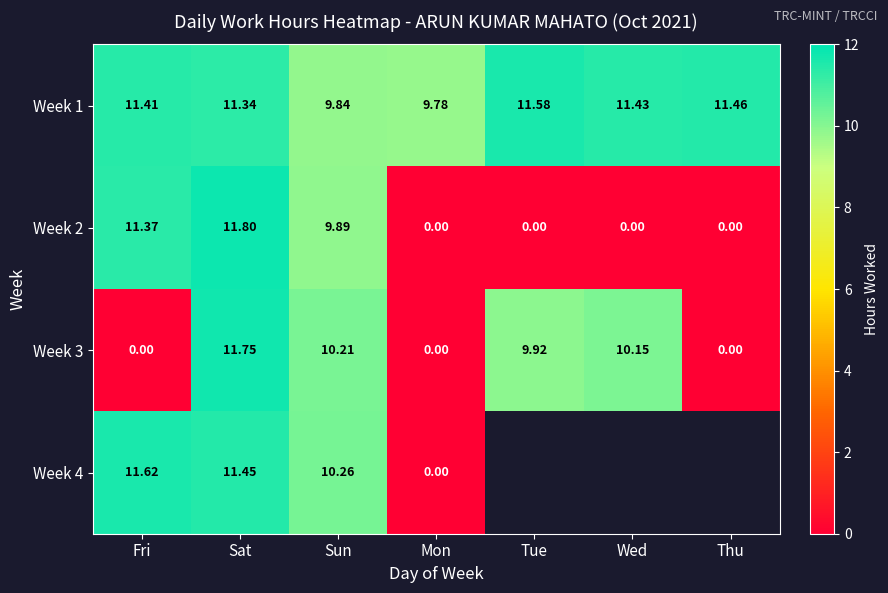

Count the number of categories in the chart.

7